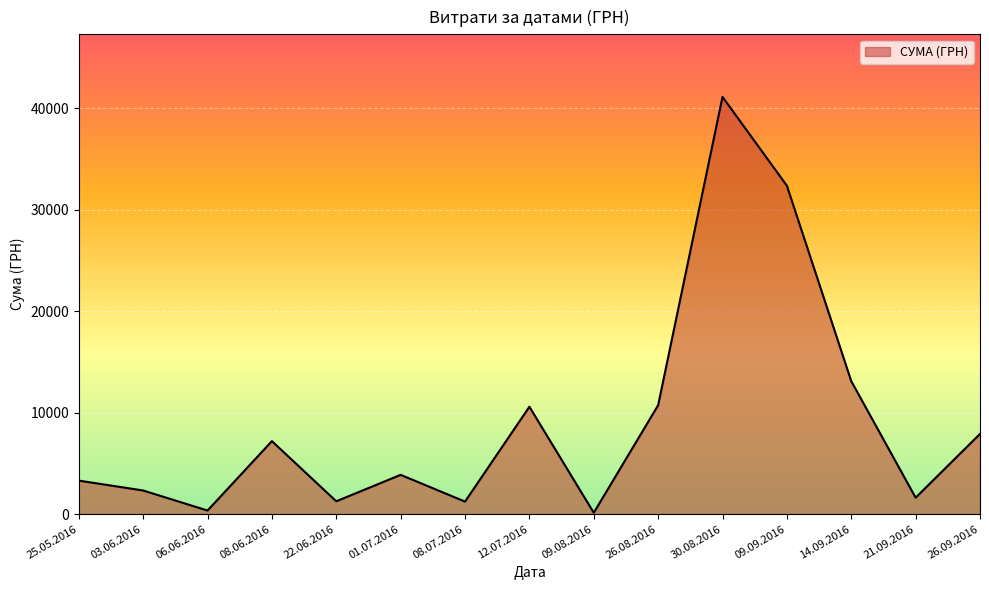

What is the difference between the values at 14.09.2016 and 03.06.2016?

10776.1